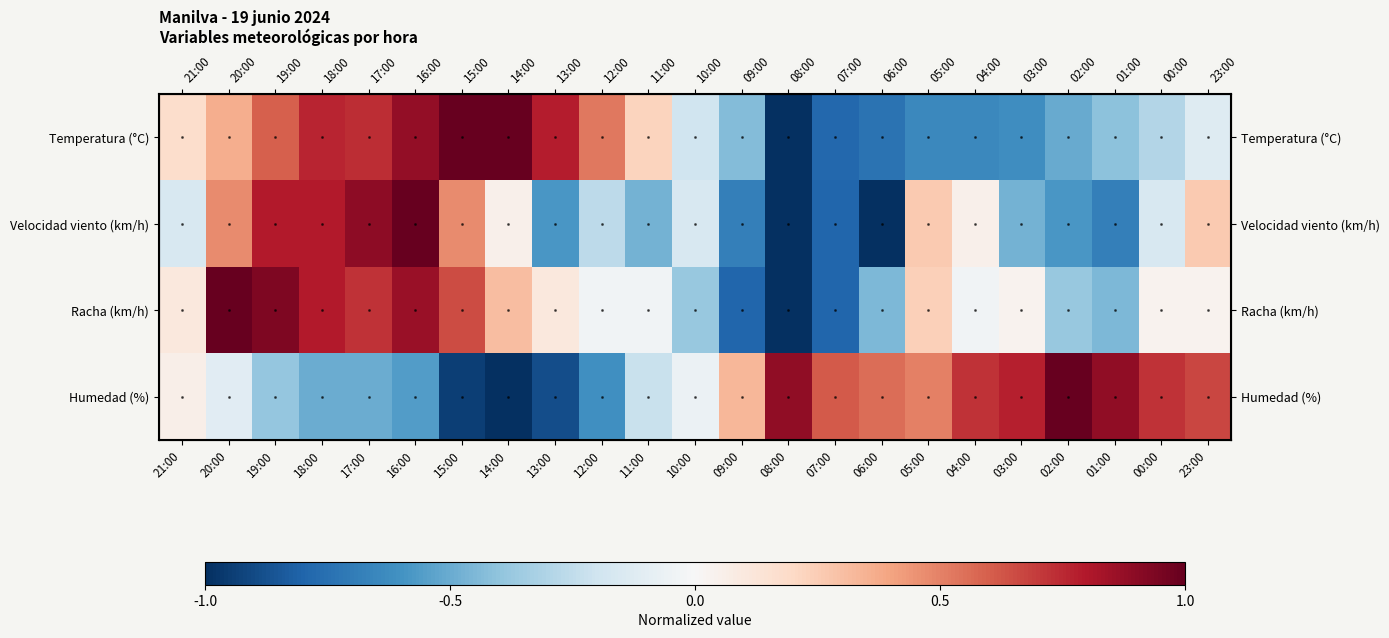

List the labels in order of Temperatura (°C) value, largest first.

15:00, 14:00, 16:00, 13:00, 18:00, 17:00, 19:00, 12:00, 20:00, 11:00, 21:00, 23:00, 10:00, 00:00, 01:00, 09:00, 02:00, 03:00, 05:00, 04:00, 06:00, 07:00, 08:00